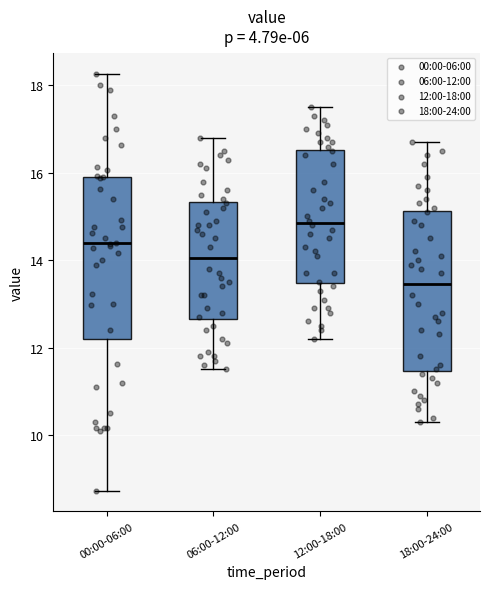

Which box's median line is the highest?

12:00-18:00